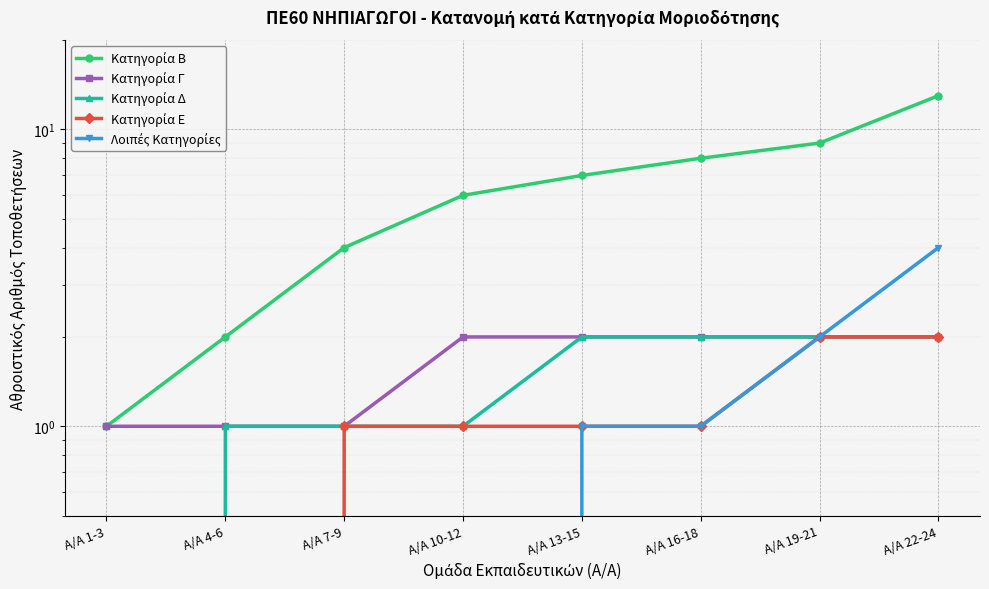

Is it true that Κατηγορία Γ equals 1 at Α/Α 7-9?

True